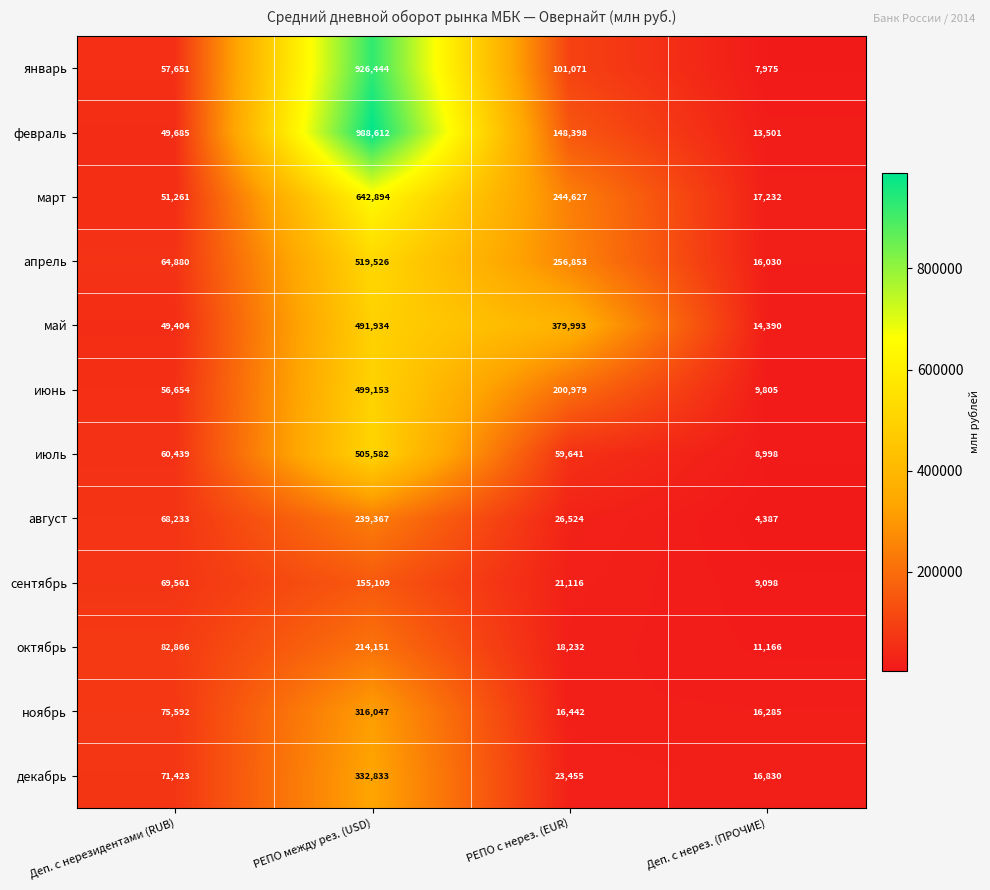

The июль series shows 859503 at РЕПО между рез. (USD). True or false?

False